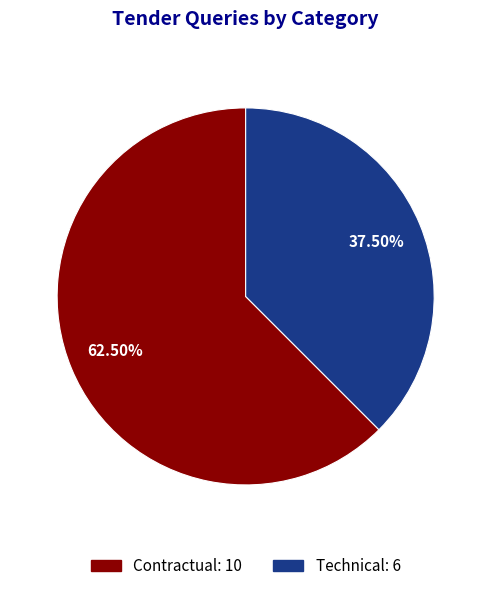

To the nearest percent, what is the combined percentage of Contractual and Technical?

100%